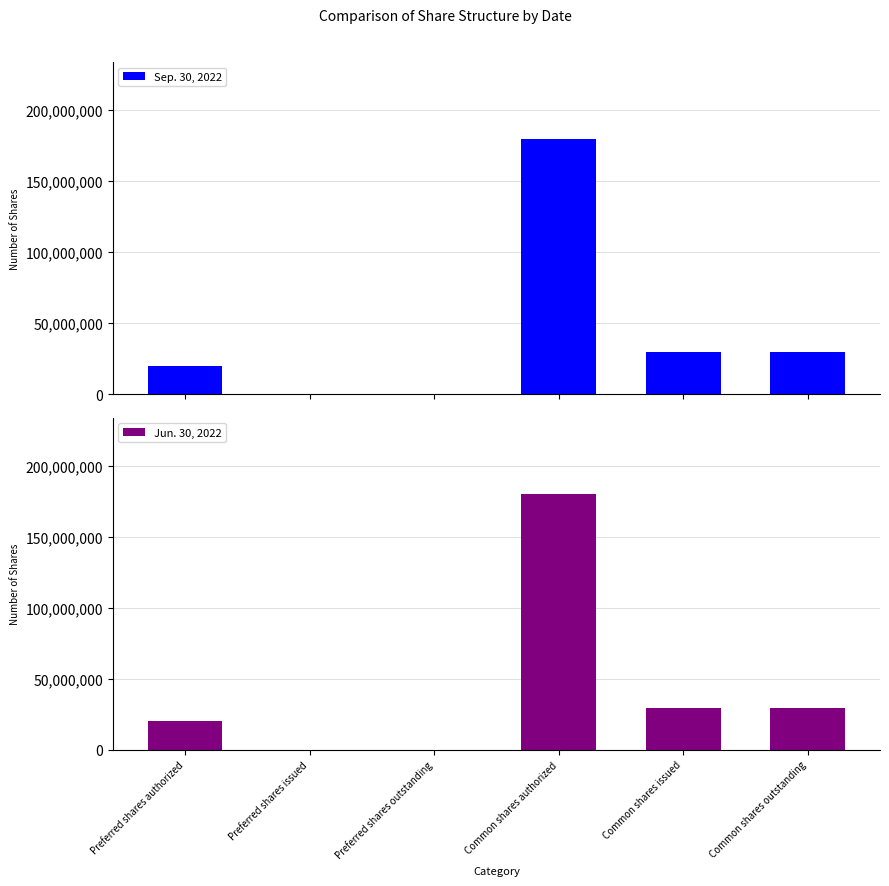

At which category is the sum across all series the highest?

Common shares authorized